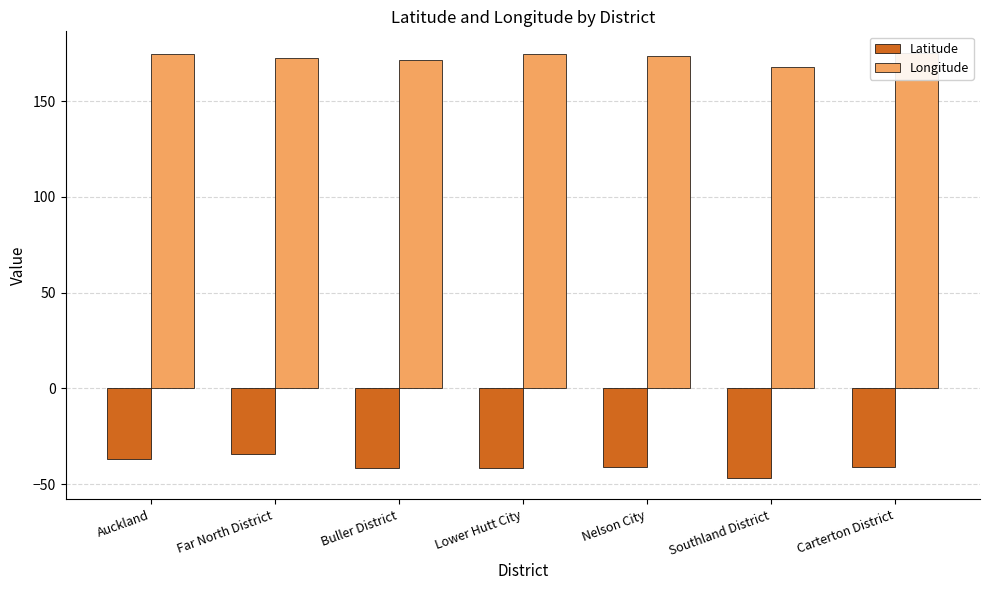

Reading right to left, what are all the values shown in this chart?

Latitude: Carterton District=-40.8	Southland District=-46.8	Nelson City=-41.2	Lower Hutt City=-41.3	Buller District=-41.7	Far North District=-34.5	Auckland=-36.9
Longitude: Carterton District=175.4	Southland District=167.9	Nelson City=173.6	Lower Hutt City=174.9	Buller District=171.8	Far North District=172.8	Auckland=174.8